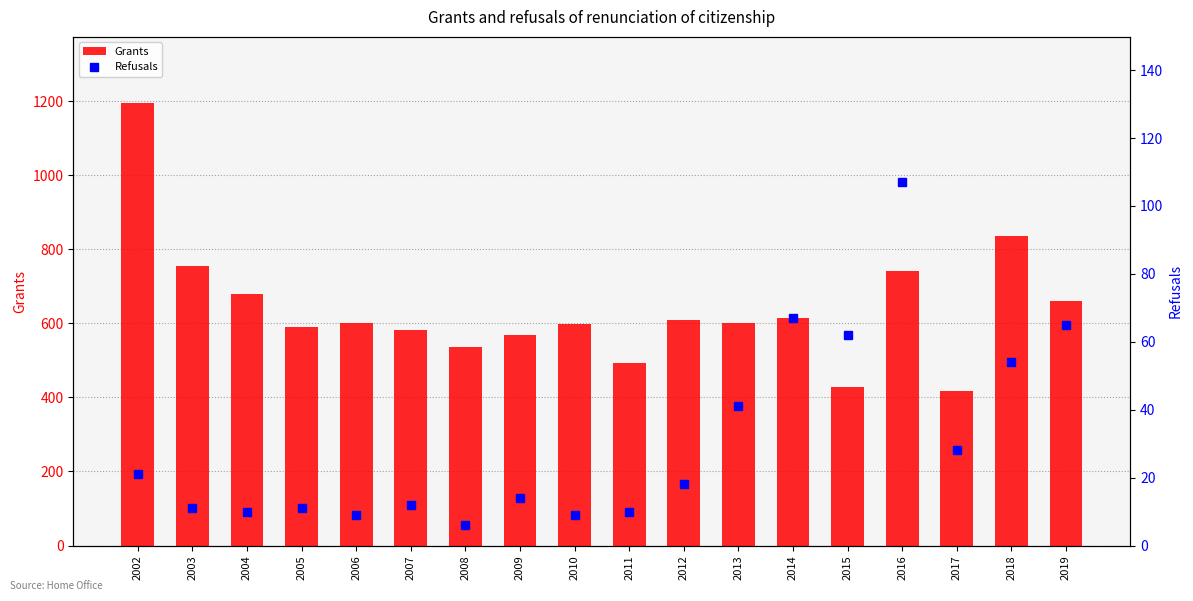

True or false: Refusals has a value of 9 at 2006.

True